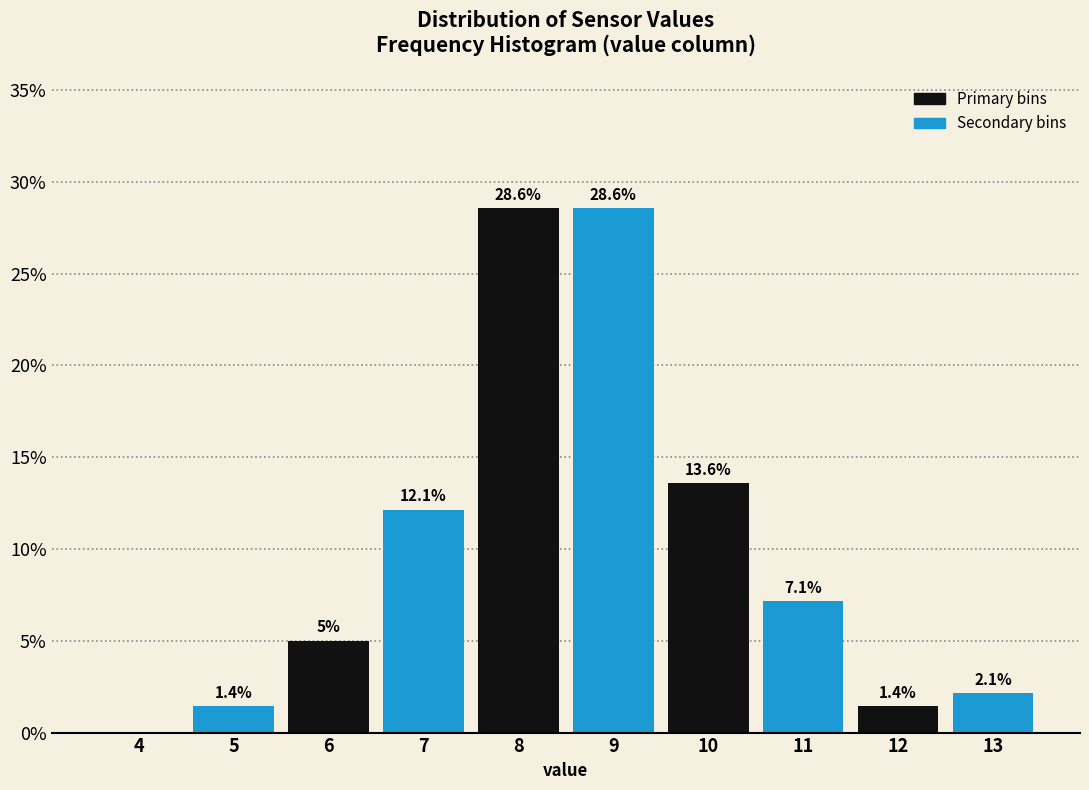

Are the bars horizontal?

No